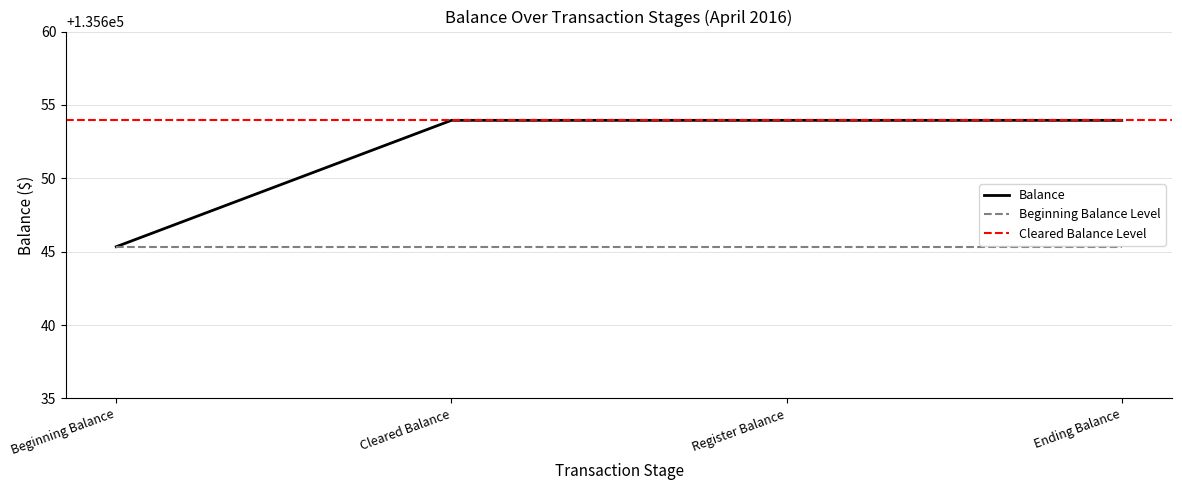

What is the sum of the values at Ending Balance and Beginning Balance?

271299.3